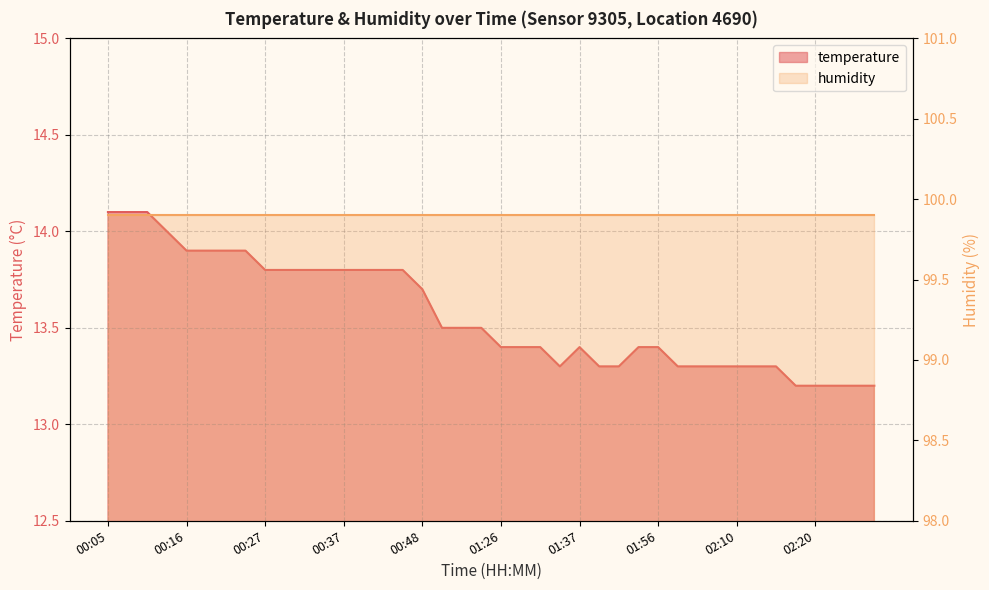

What is the label of the 18th point from the right?

01:32